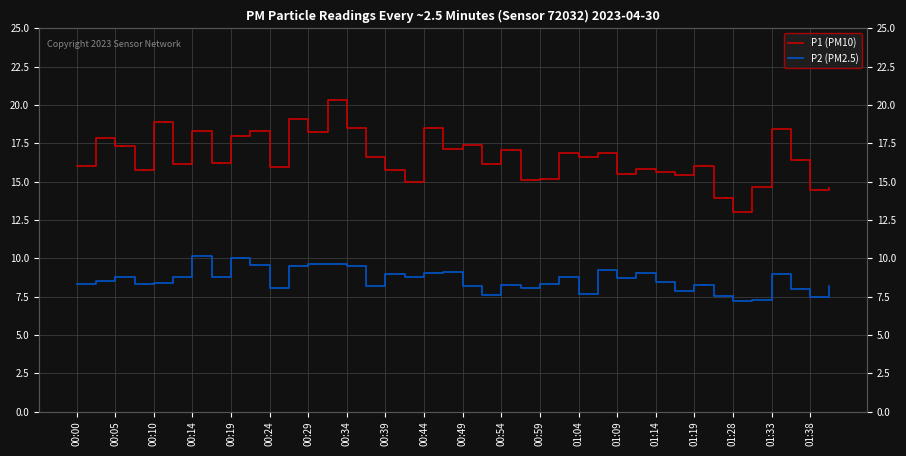

Which series has the largest total across all categories?

P1 (PM10)